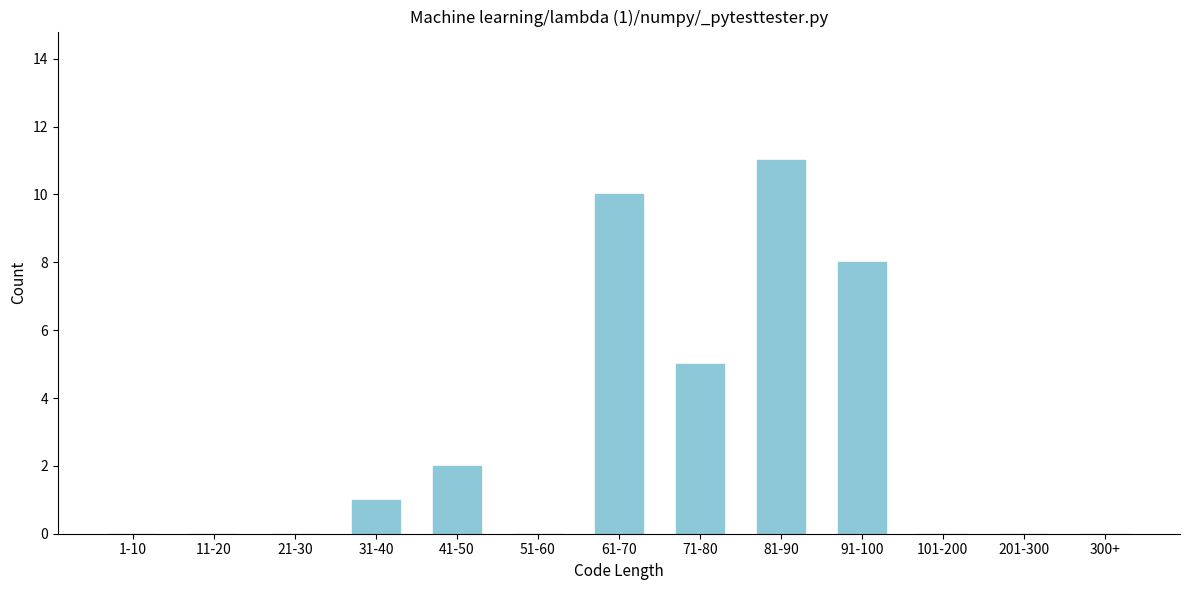

Reading right to left, what are all the values shown in this chart?

300+=0	201-300=0	101-200=0	91-100=8	81-90=11	71-80=5	61-70=10	51-60=0	41-50=2	31-40=1	21-30=0	11-20=0	1-10=0